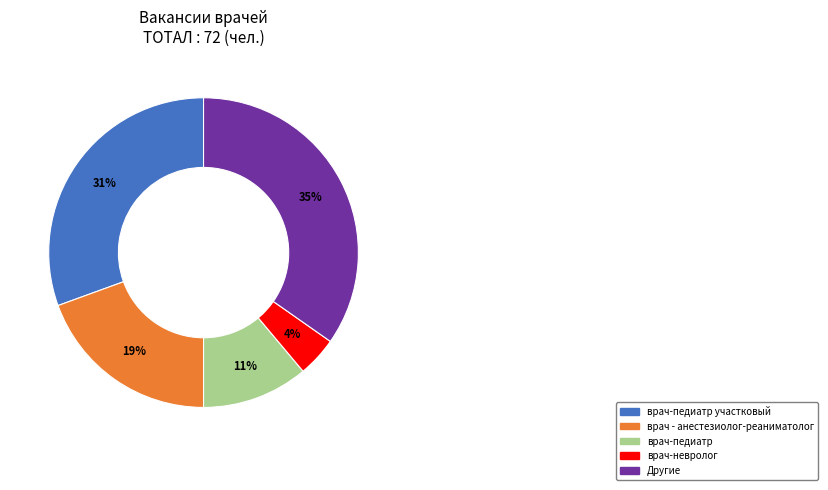

Which has a higher value, врач-педиатр участковый or врач-педиатр?

врач-педиатр участковый